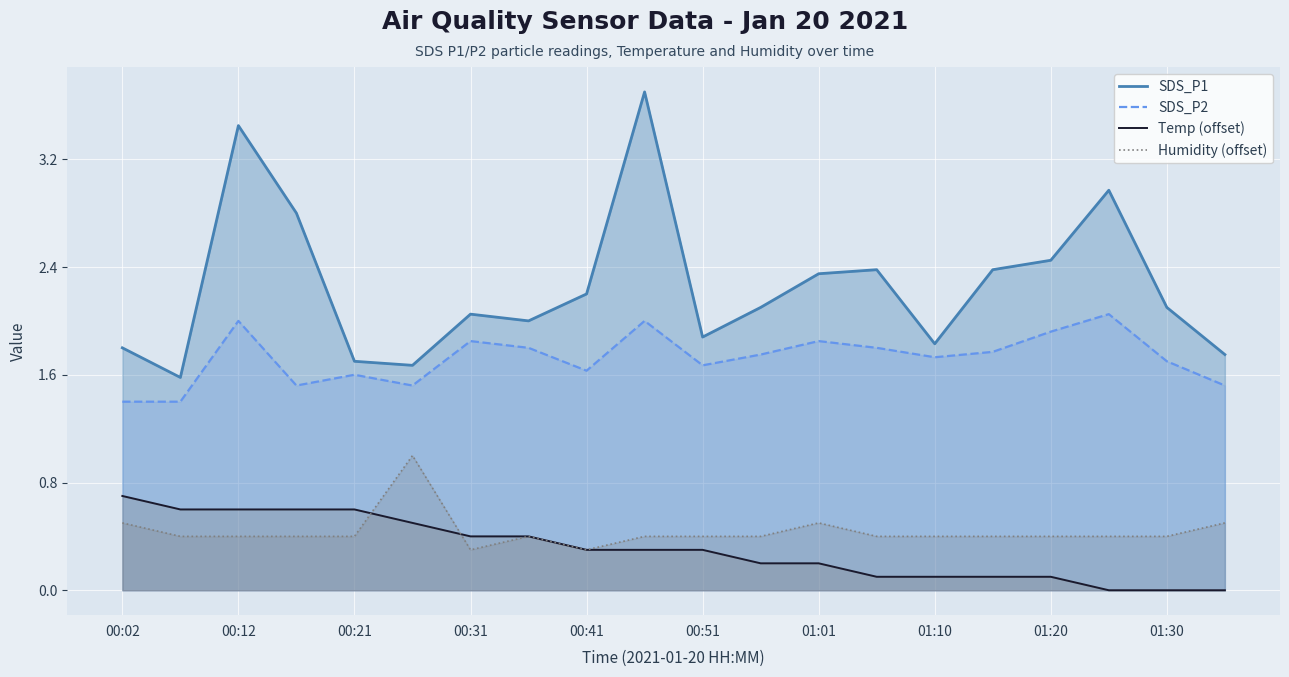

At how many categories does at least one series exceed 0?

20